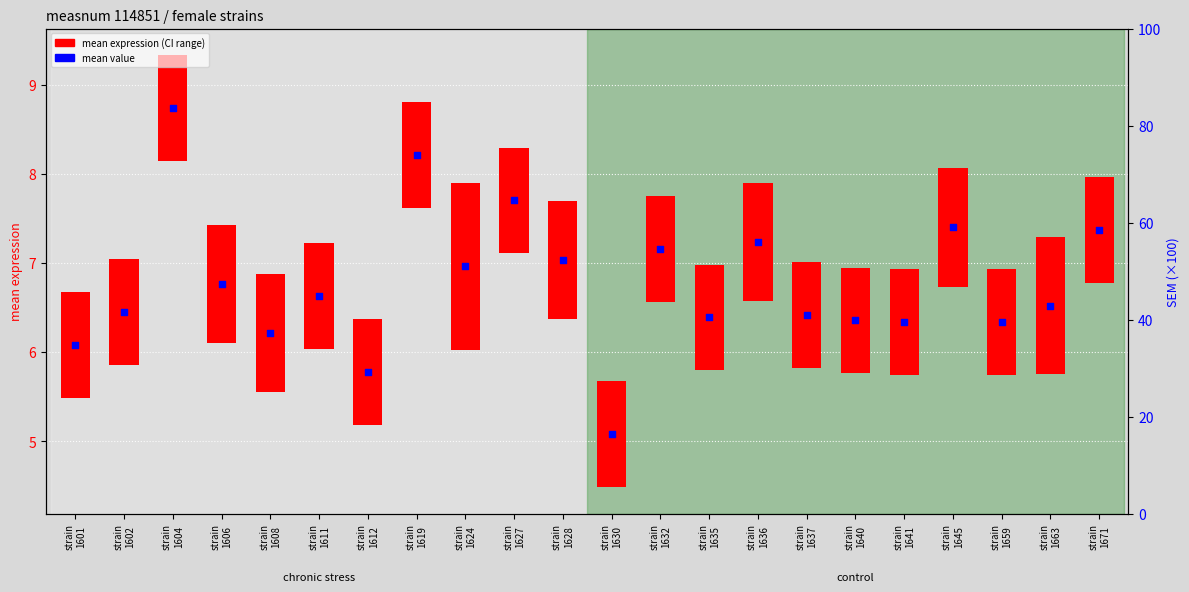

Is the value of mean (with CI range) at strain
1637 greater than the value of mean value at strain
1663?

No